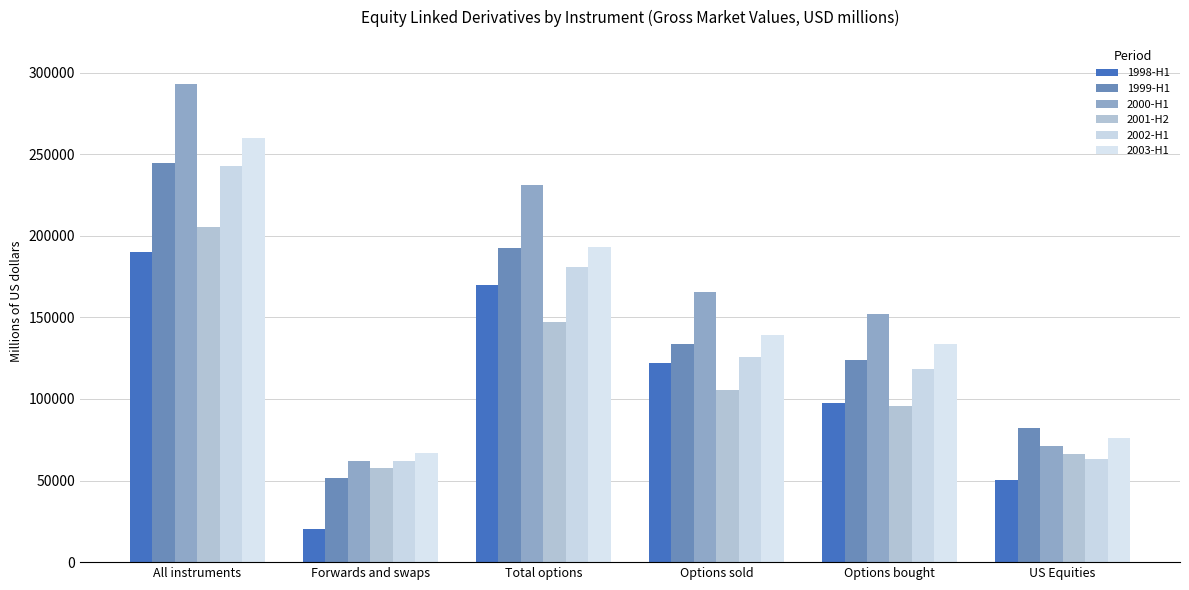

The 2003-H1 series shows 22613 at Forwards and swaps. True or false?

False